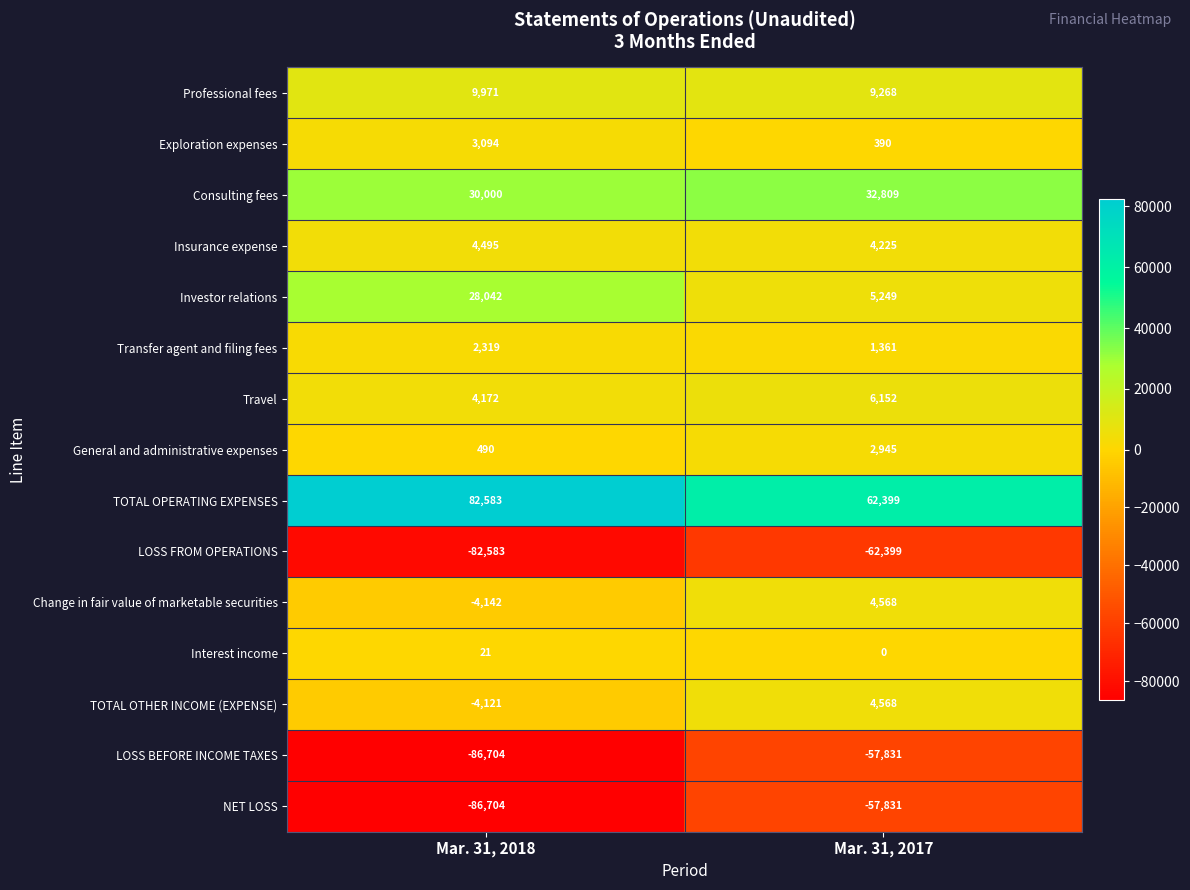

How many series are shown in this chart?

15